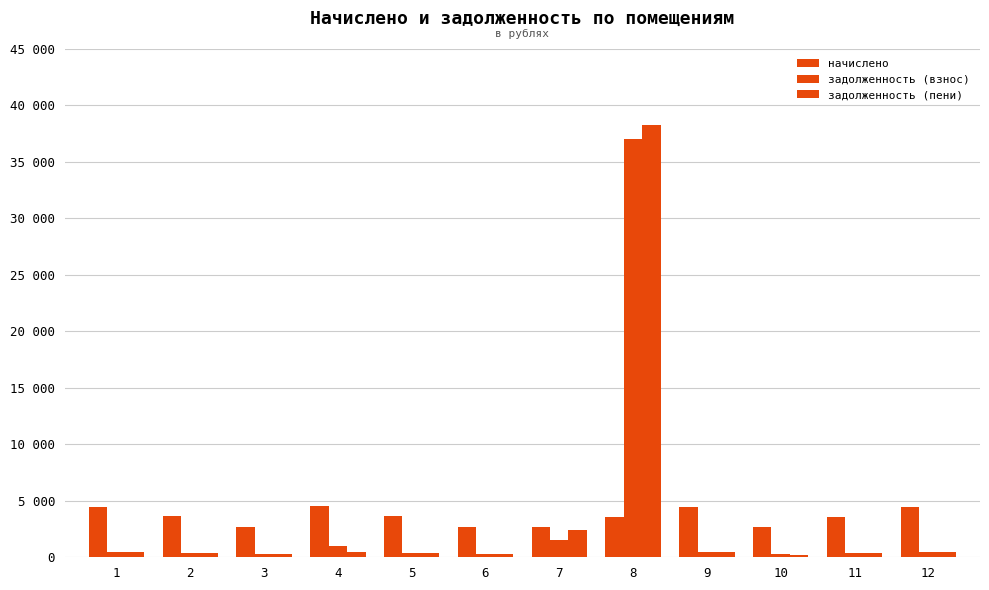

How many bars are there in total?

36